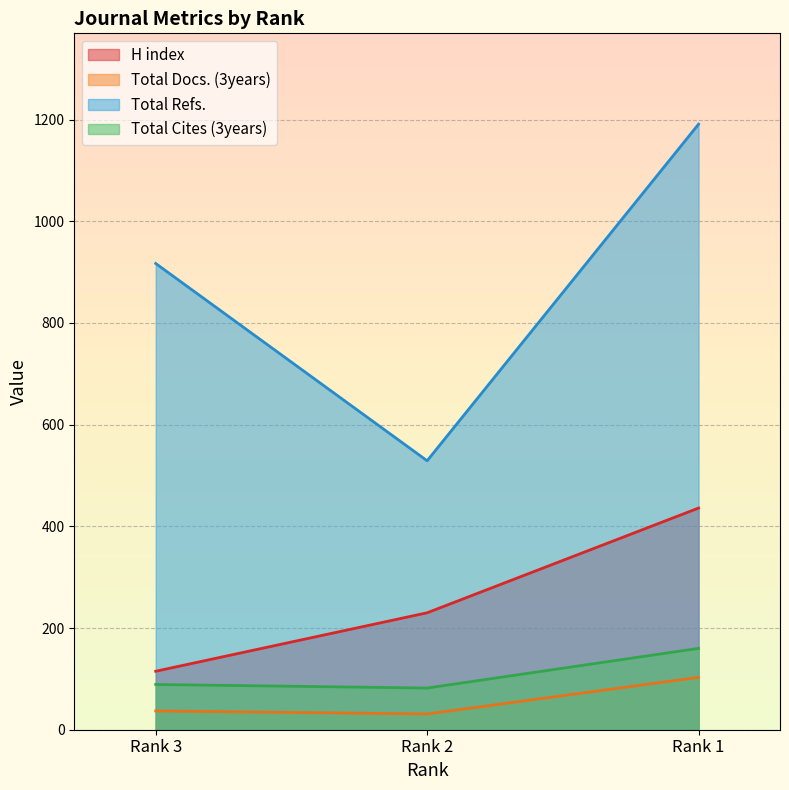

The Total Refs. series shows 1650 at Rank 3. True or false?

False